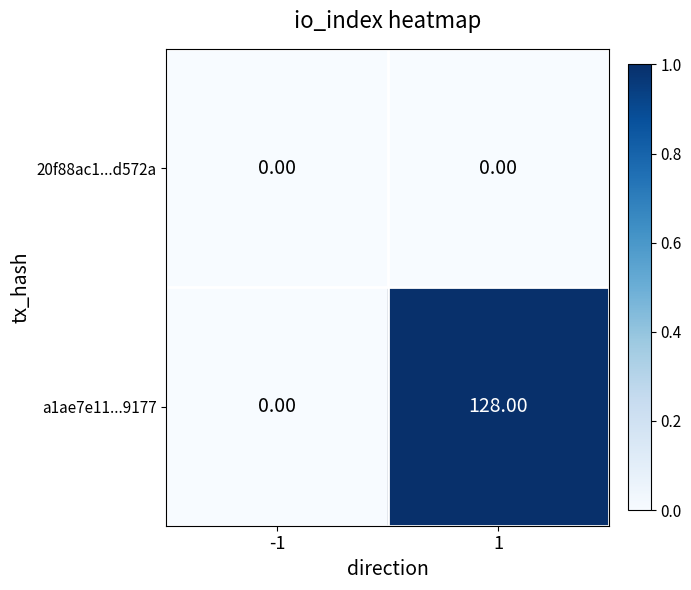

Which series has the largest range (max minus min)?

a1ae7e11...9177